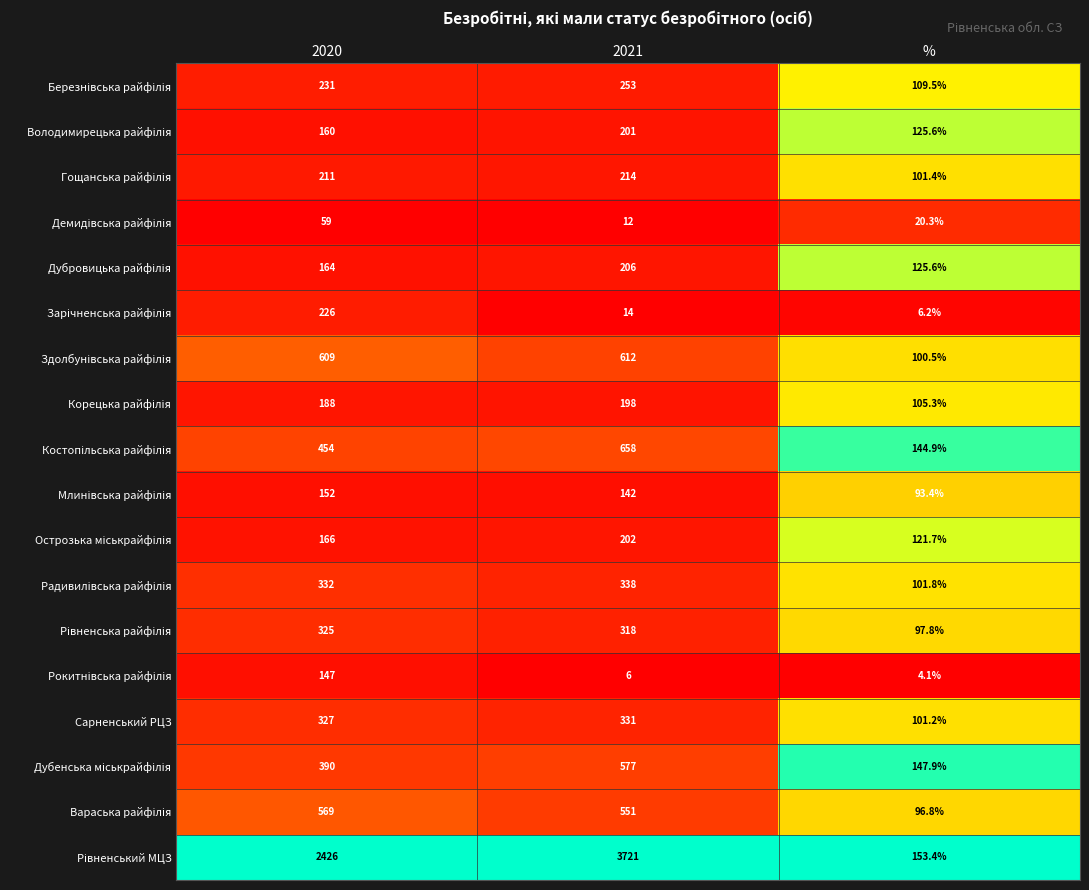

The Сарненський РЦЗ series shows 97.9 at 2021. True or false?

False